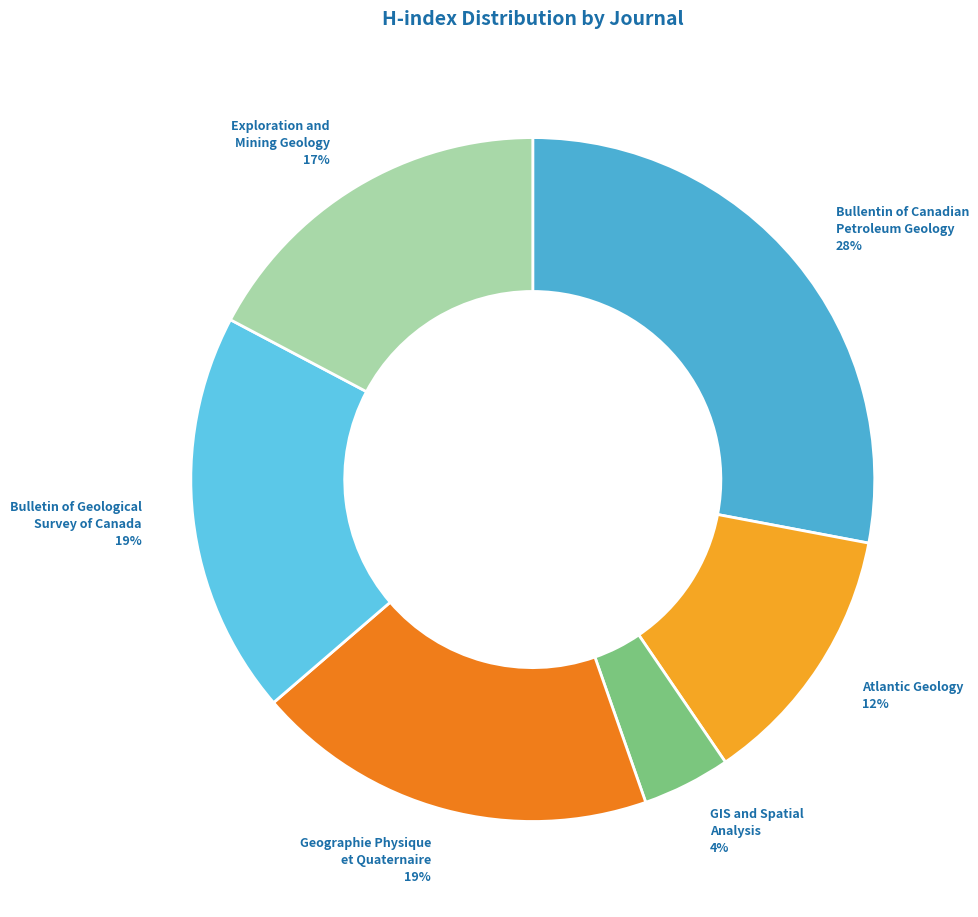

How many slices are in this pie chart?

6